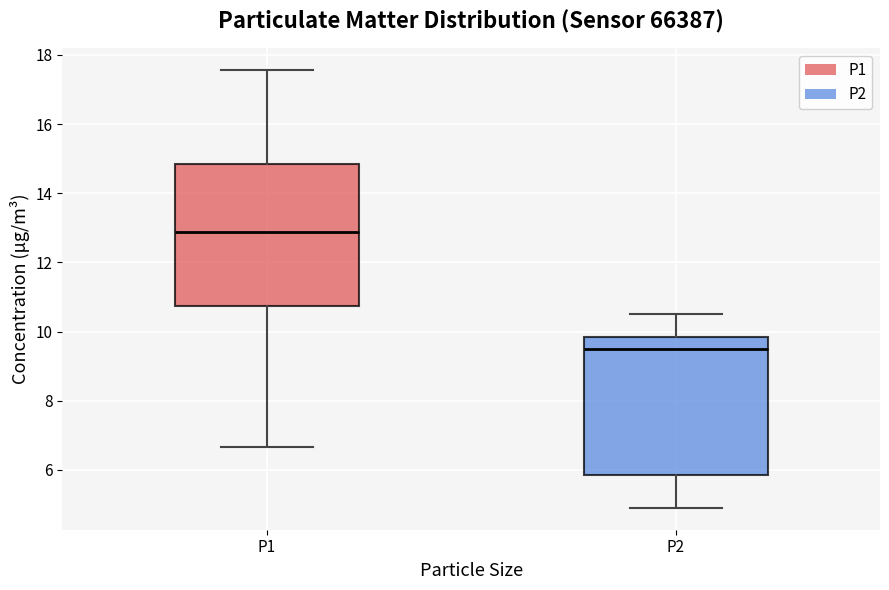

Which box's median line is the highest?

P1